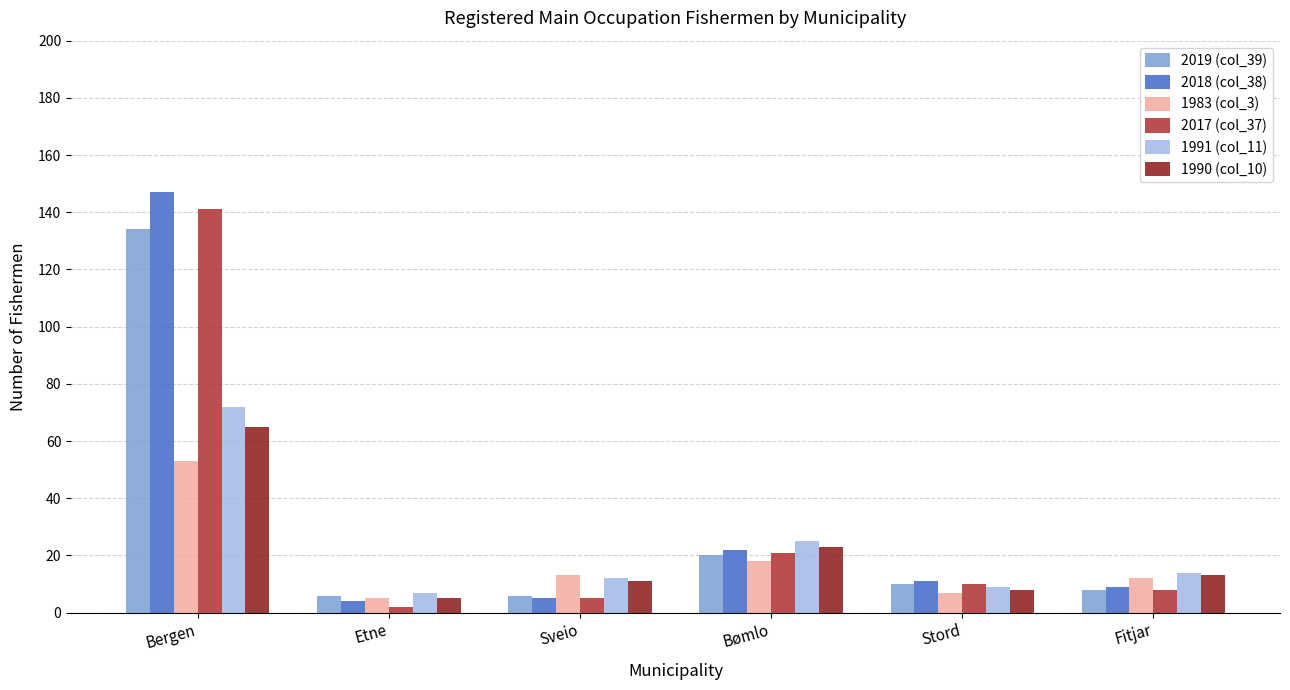

What is the value of the 1991 (col_11) bar at the 3rd from the left?

12